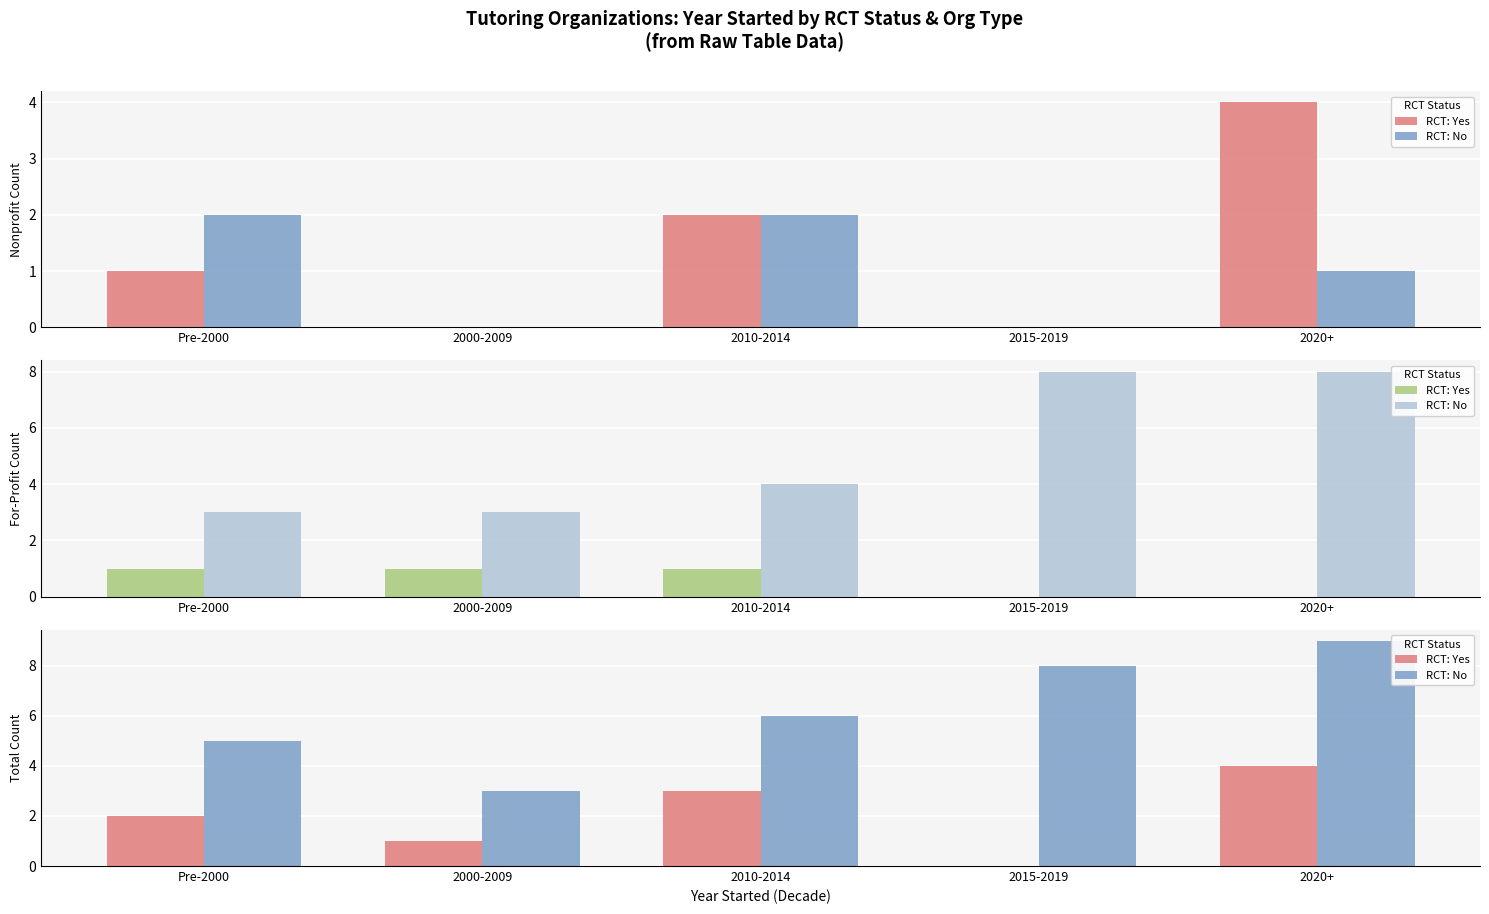

What is the label of the 1st bar from the left?

Pre-2000